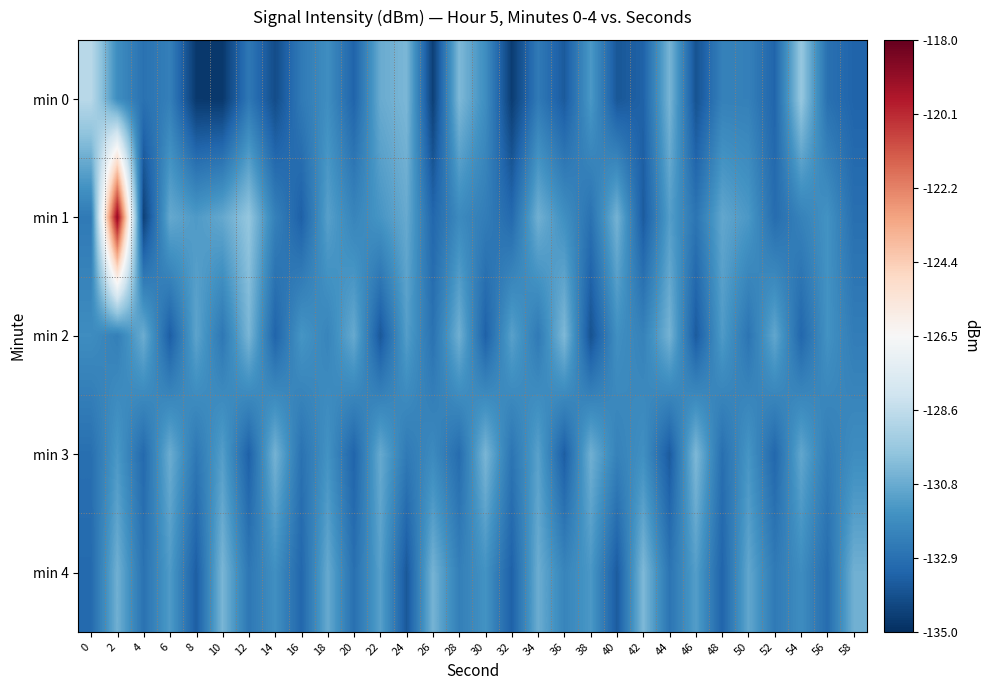

Which series has the largest total across all categories?

min 1